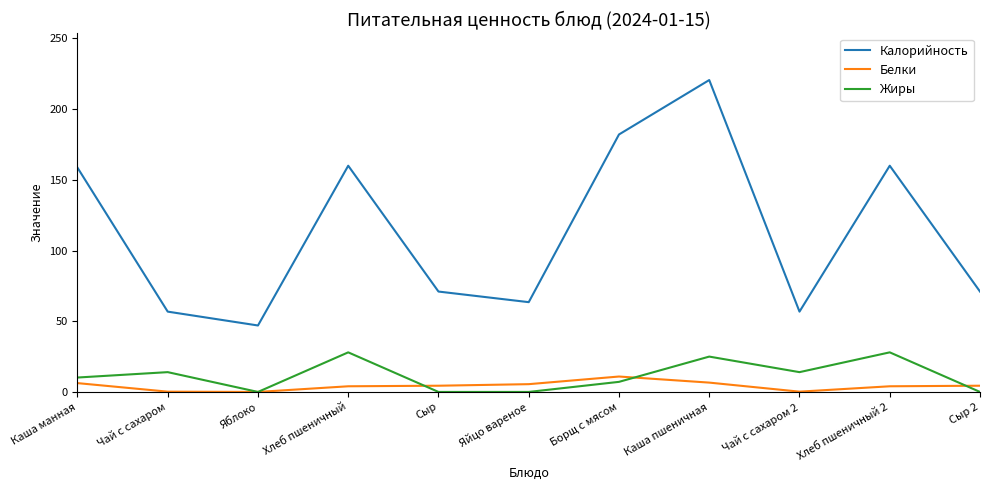

In Жиры, how many points are higher than both neighbors (excluding endpoints)?

4